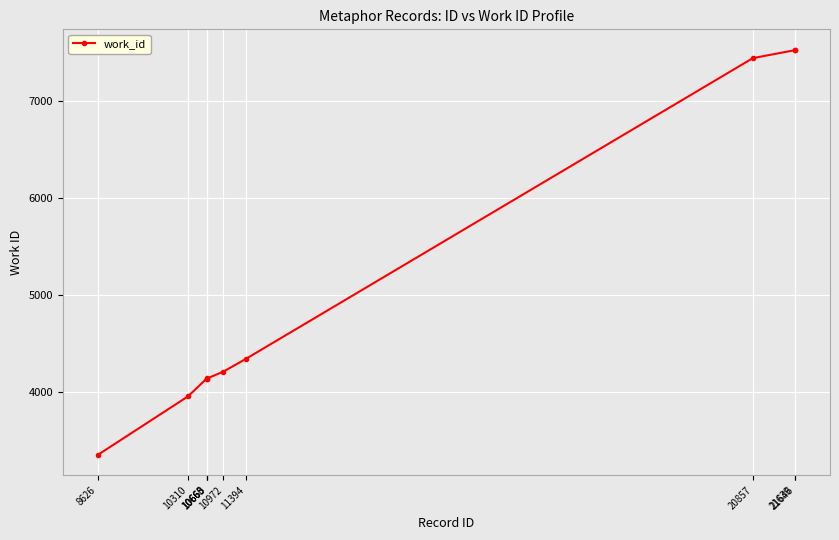

True or false: the data has more than 2 interior local peaks.

False